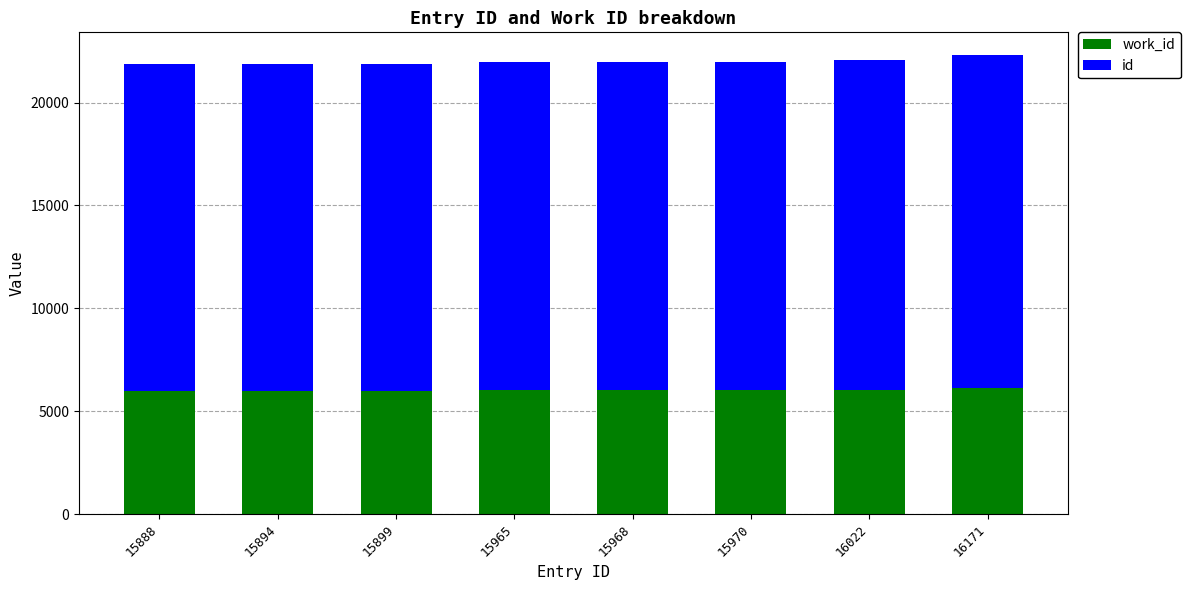

The value of id at 15970 is 26292. True or false?

False